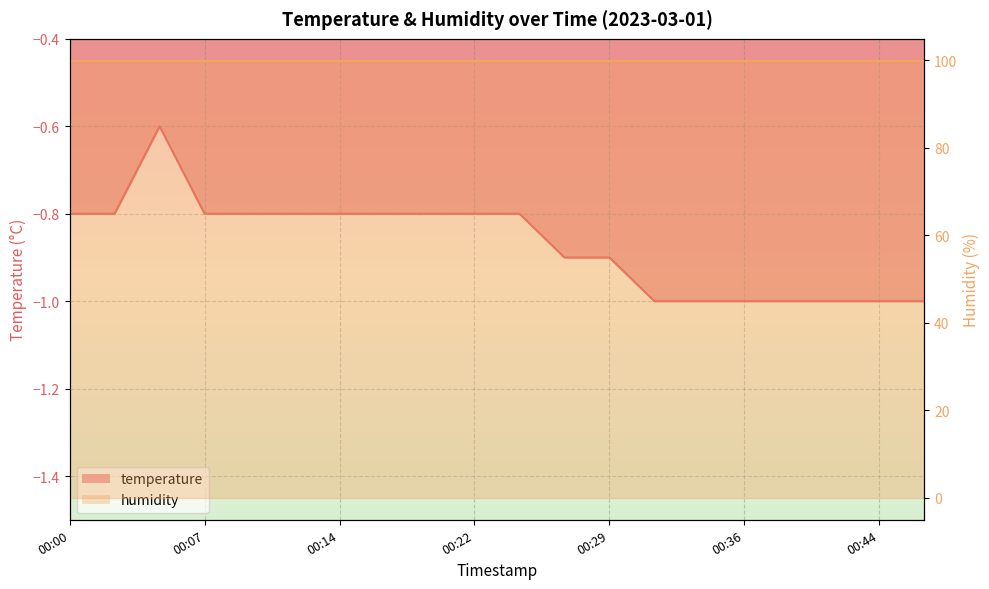

The value at 00:07 is -1.4. True or false?

False